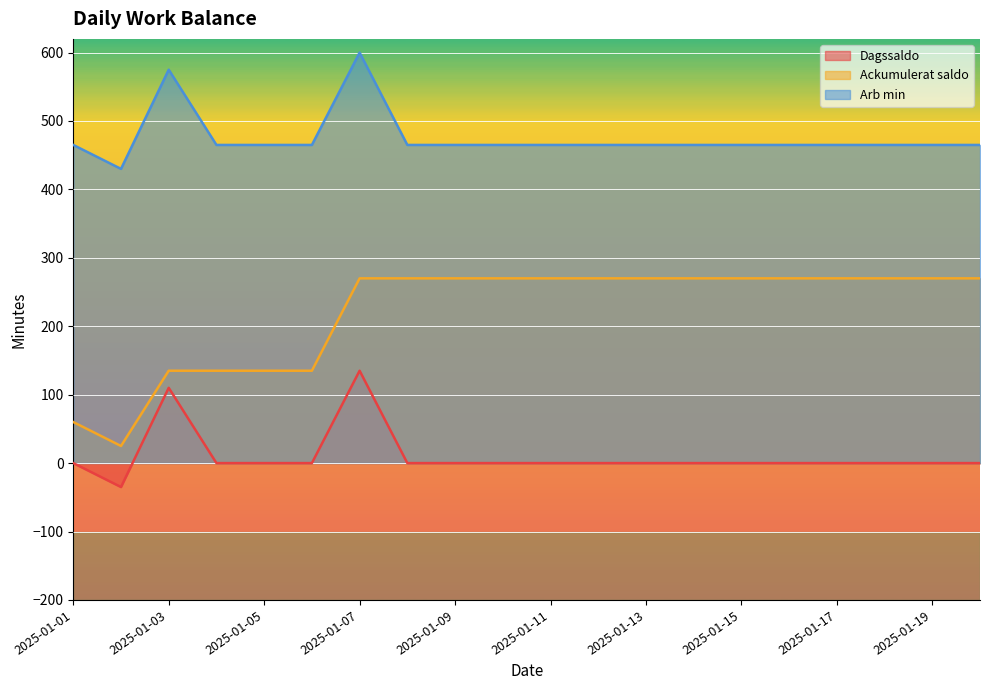

What is the sum of all Ackumulerat saldo values?

4405